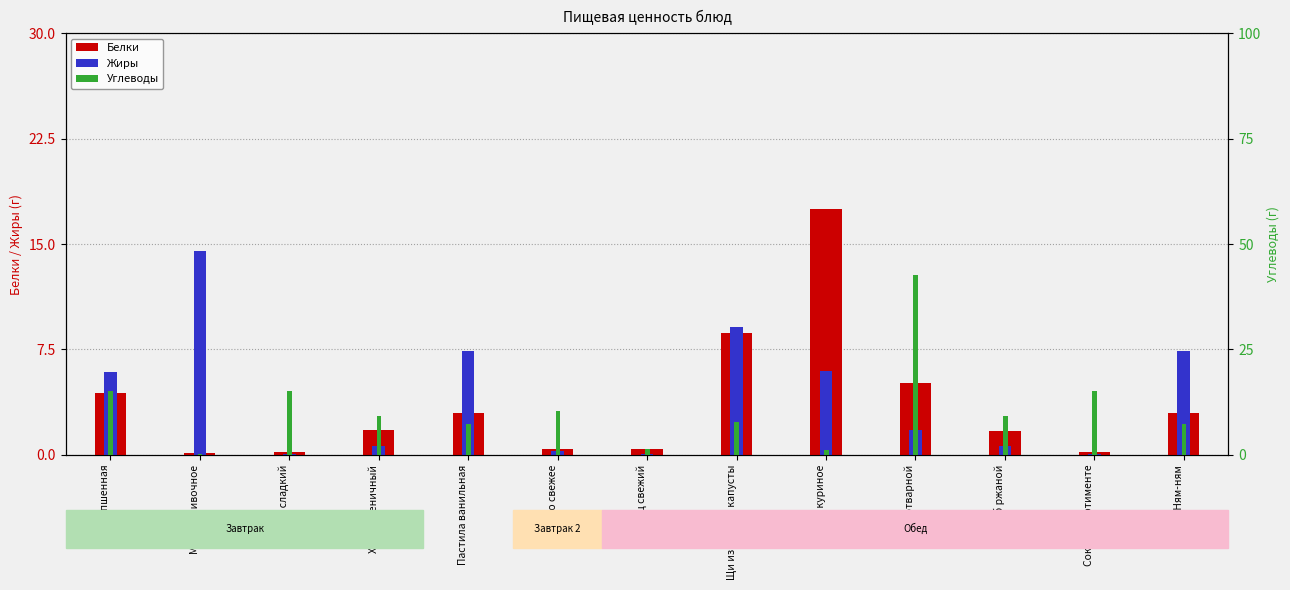

Reading left to right, transcribe all the data shown in this chart.

Белки: 4.4	0.2	0.2	1.8	3.0	0.4	0.4	8.7	17.5	5.1	1.7	0.2	3.0
Жиры: 5.9	14.5	0.1	0.7	7.4	0.3	0.1	9.1	6.0	1.8	0.7	0.1	7.4
Углеводы: 15.2	0.3	15.1	9.3	7.4	10.3	1.3	7.8	1.1	42.6	9.3	15.1	7.4